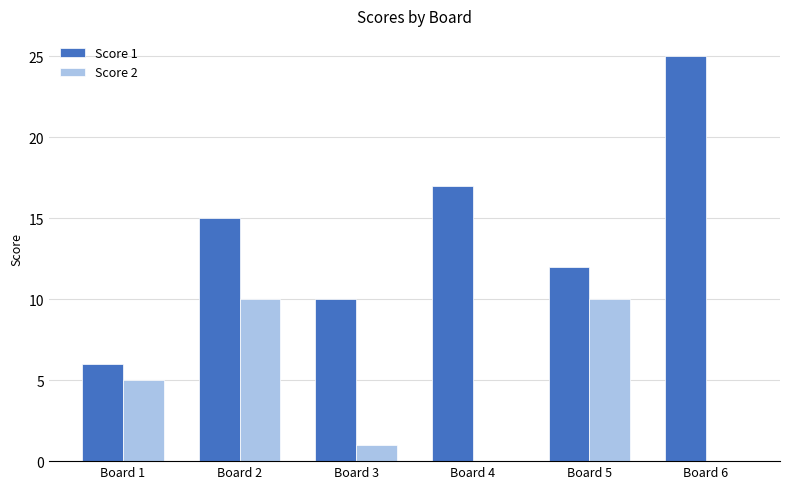

Is the value of Score 1 at Board 2 greater than the value of Score 2 at Board 3?

Yes